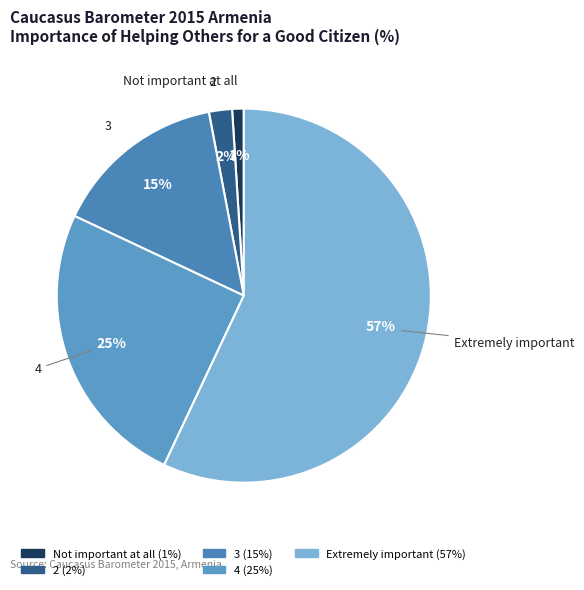

How many segments does this pie chart have?

5